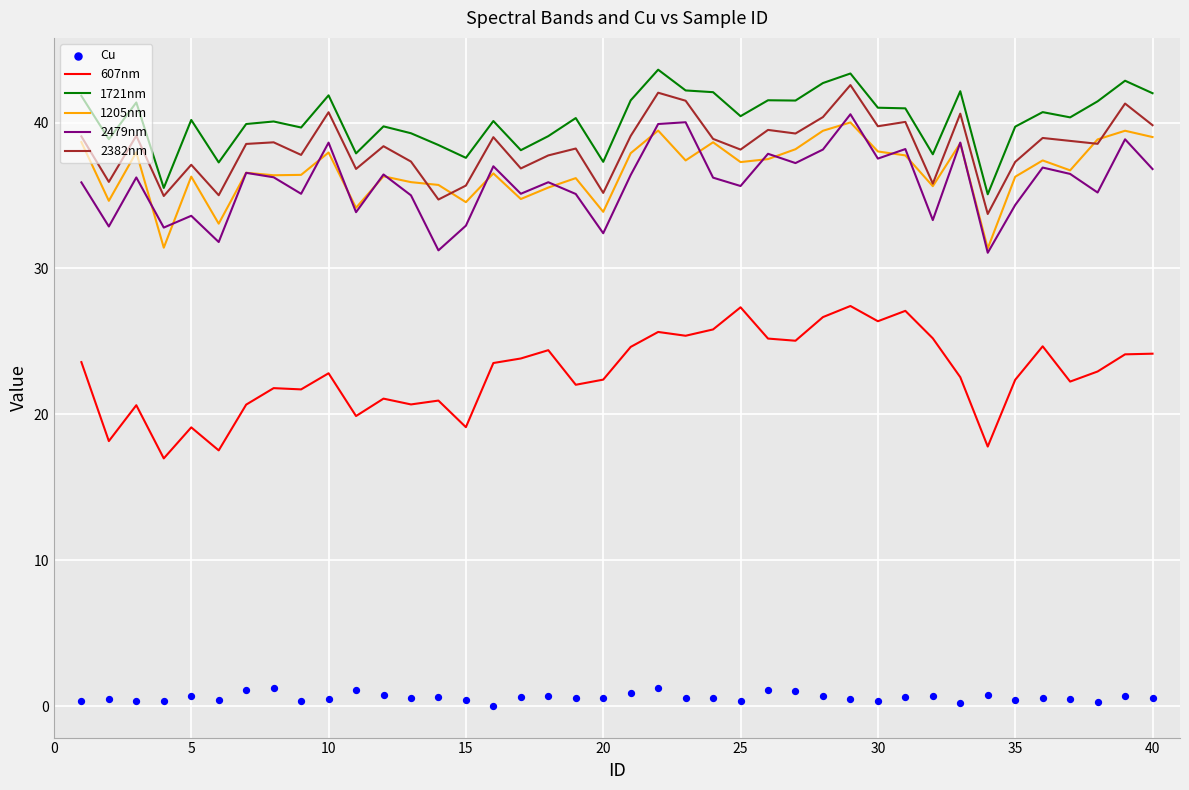

At how many categories does at least one series exceed 39?

30